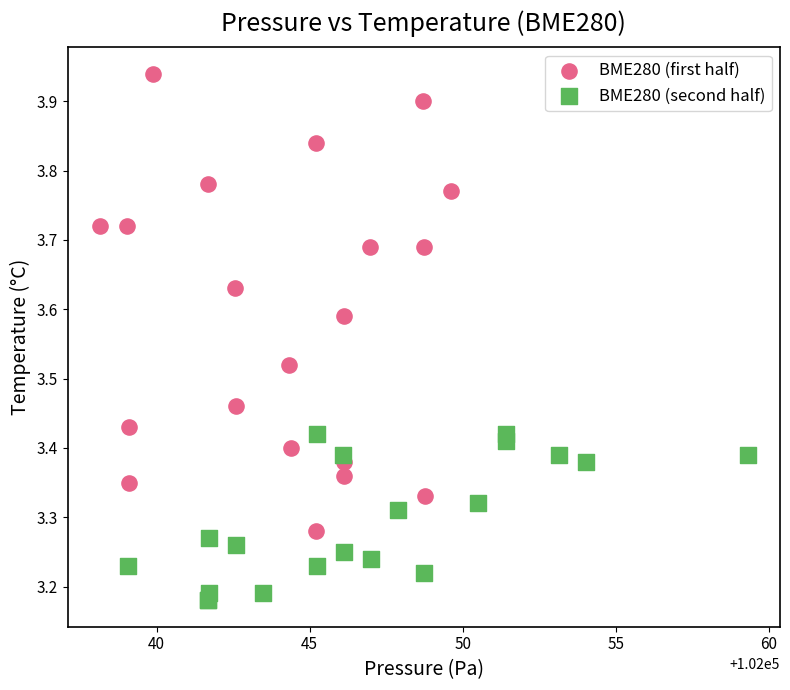

Which series has the largest Y range (max minus min)?

BME280 (first half)